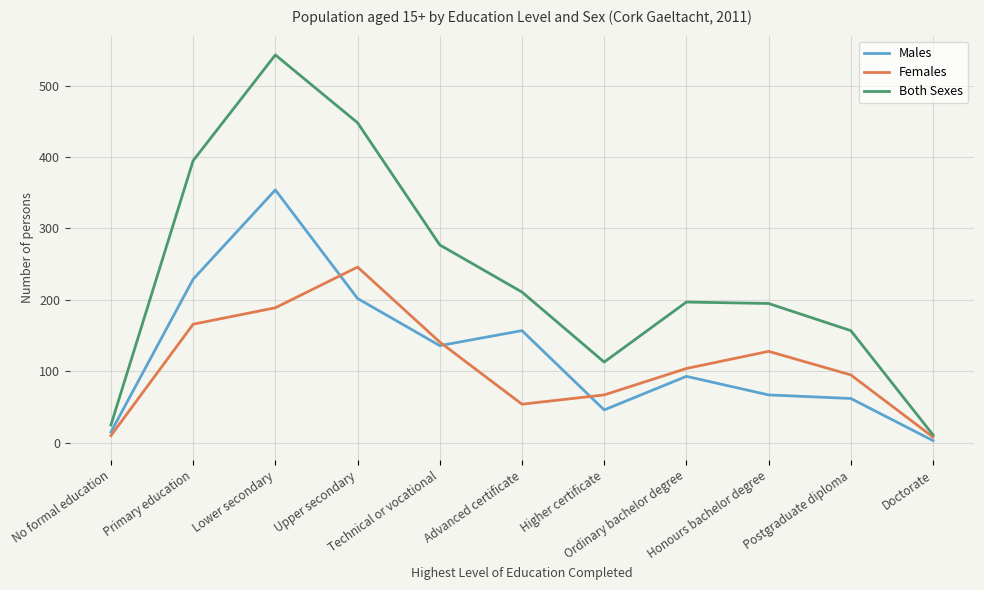

Between Upper secondary and Honours bachelor degree, which series saw the biggest shift?

Both Sexes